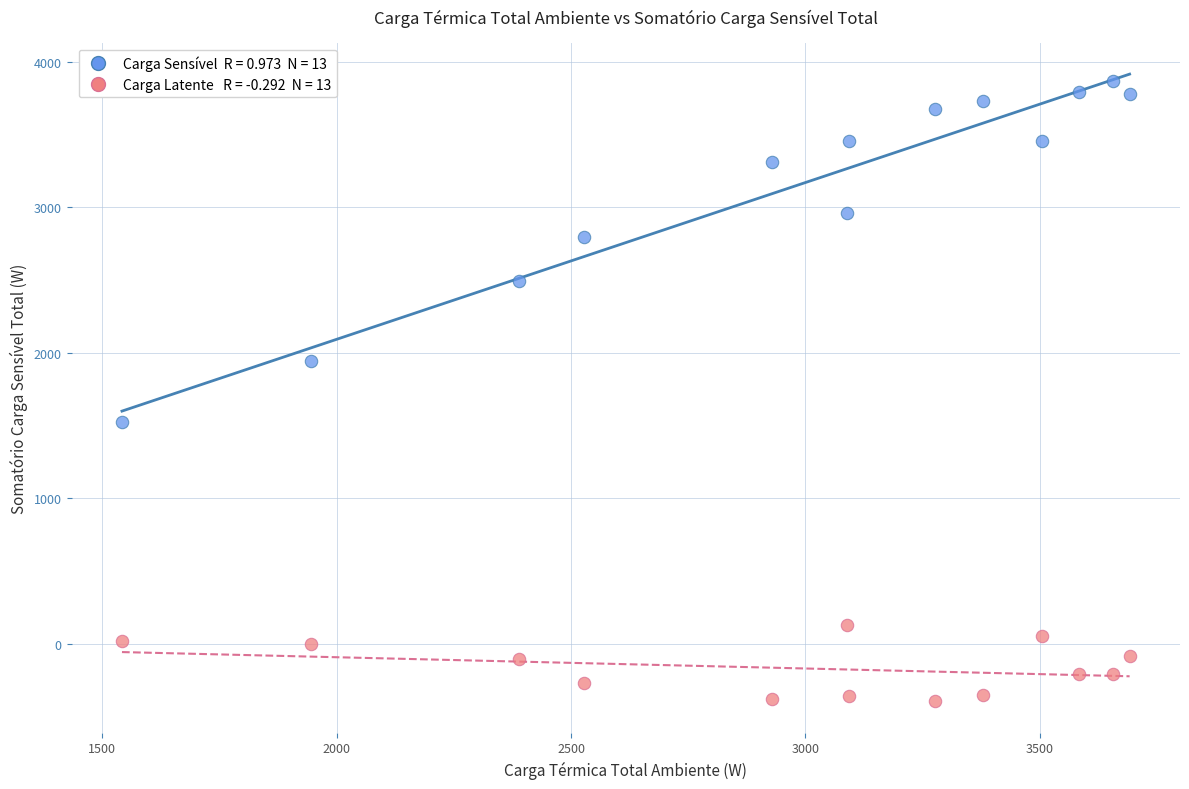

Across all data points, what is the range of X values (max minus min)?

2150.3